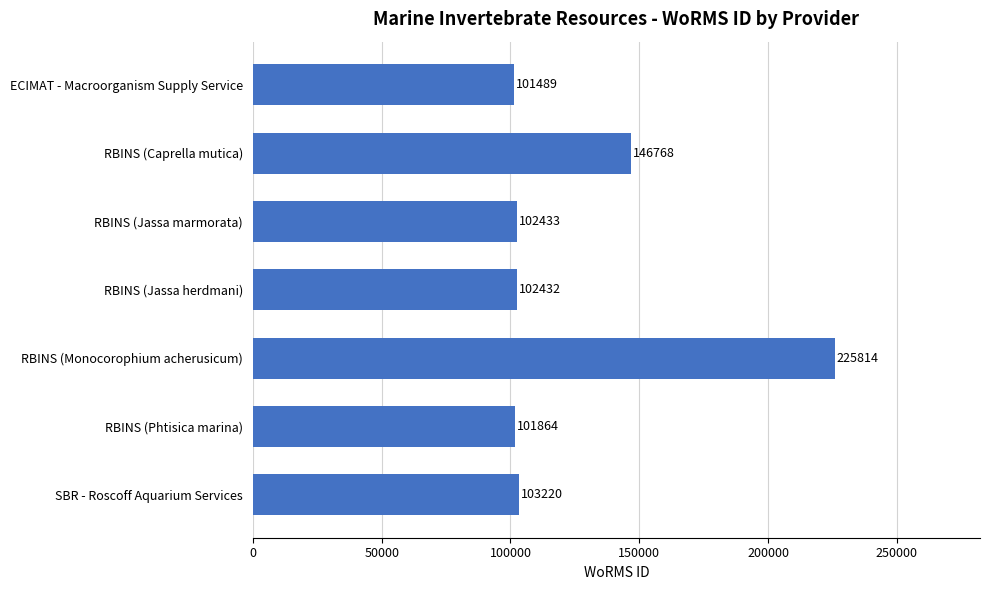

What is the average value?

126289